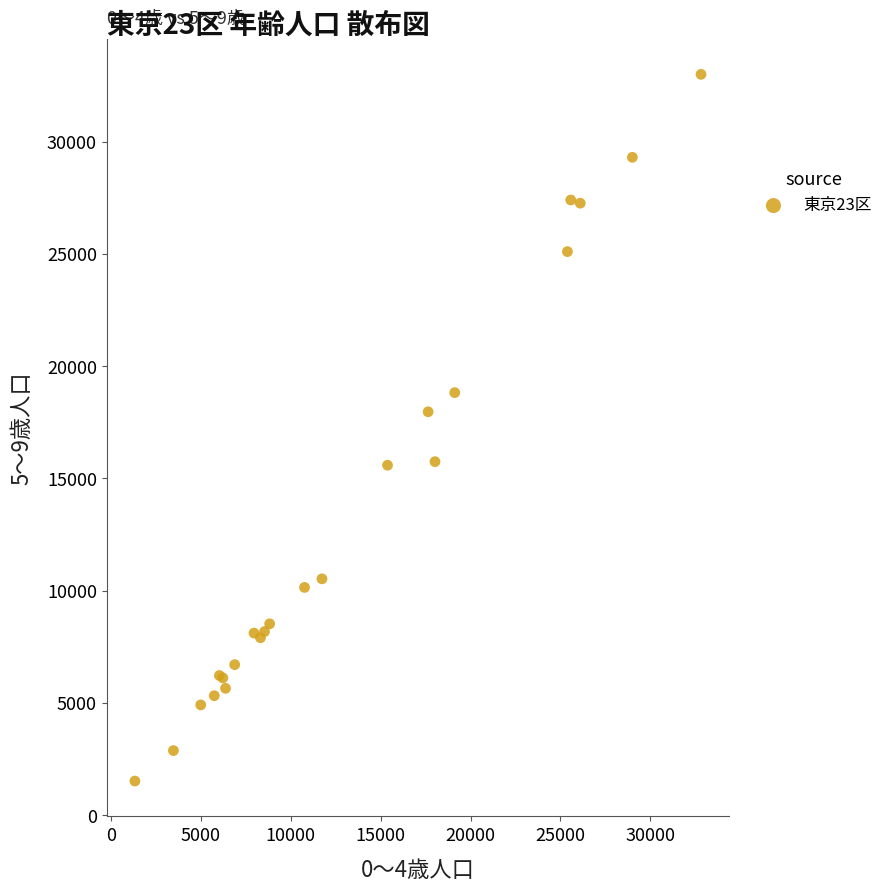

What Y value in the scatter plot is closest to 17255?

17965